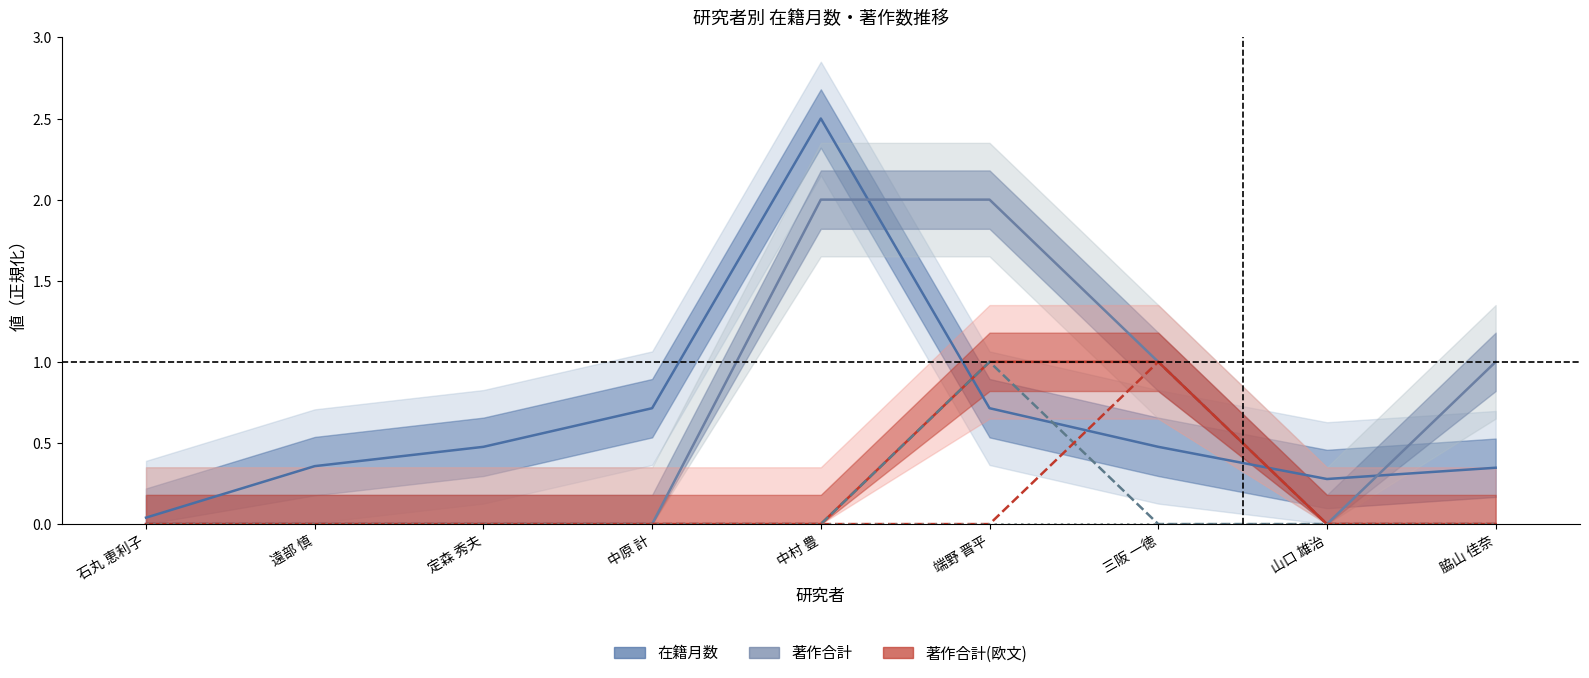

True or false: 著作合計 and 著作2016(欧文) intersect in this chart.

False